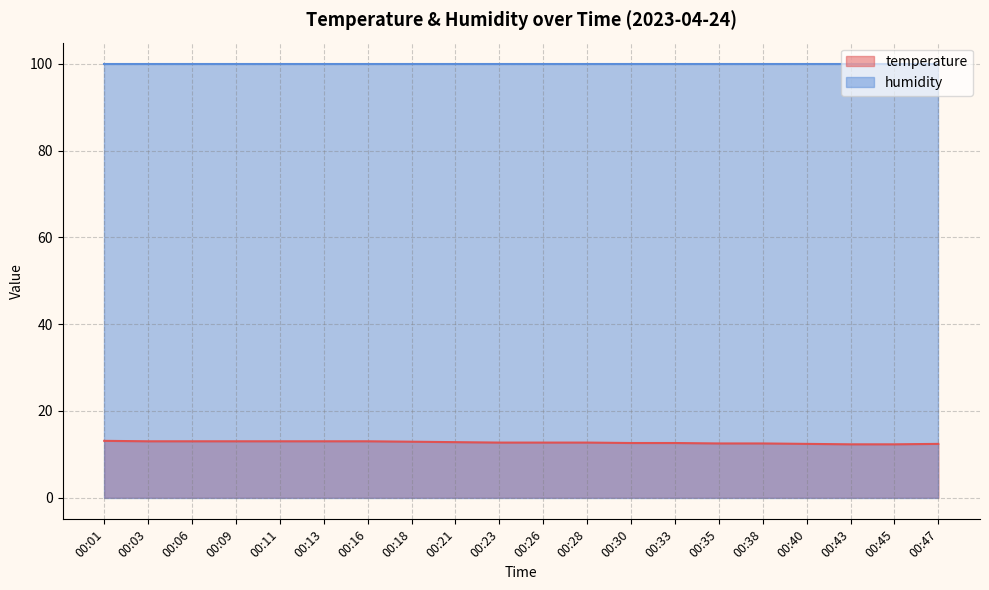

True or false: there are more than 1 points higher than both neighbors.

False